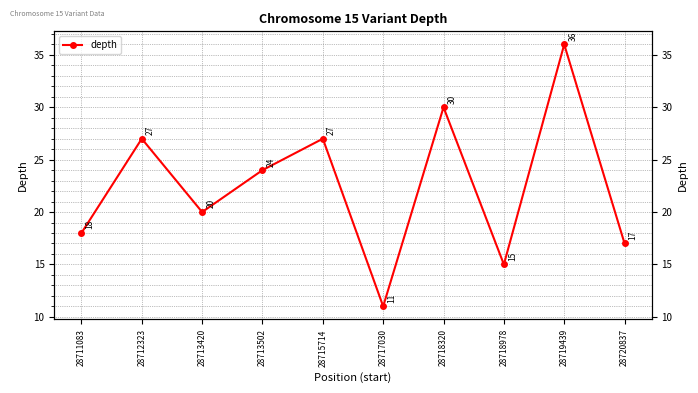

What is the maximum value shown in the chart?

36